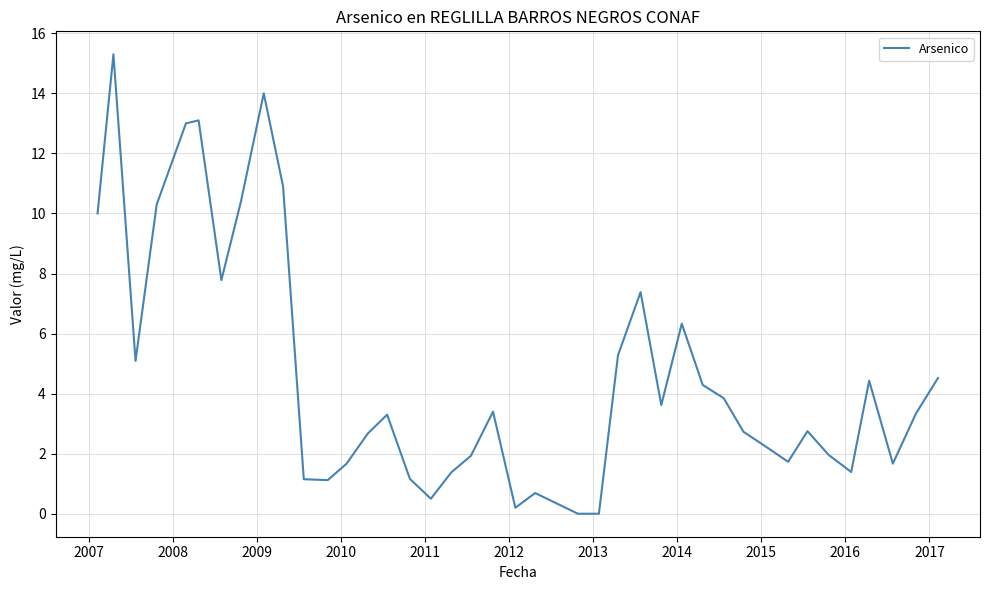

What is the difference between the maximum and minimum values?

15.3